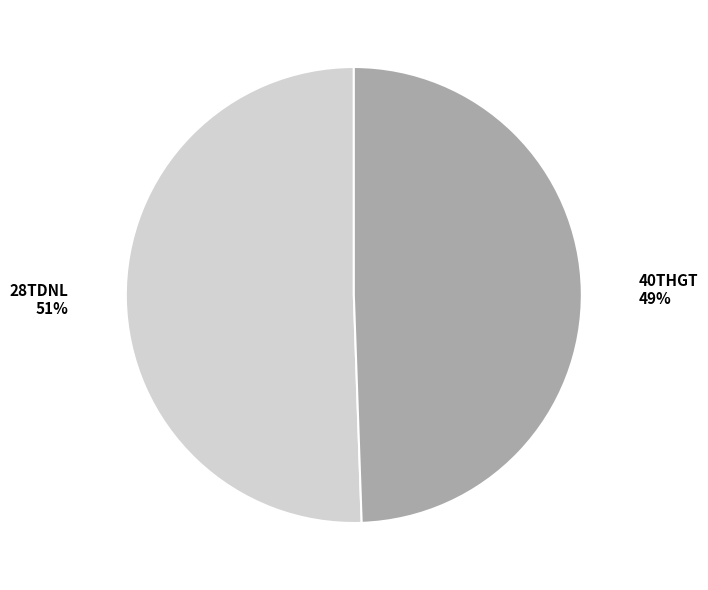

To the nearest percent, what is the average slice percentage?

50%